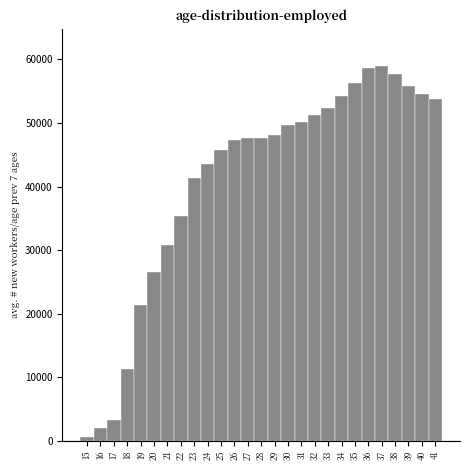

Is it true that the value at 25 is 45821?

True